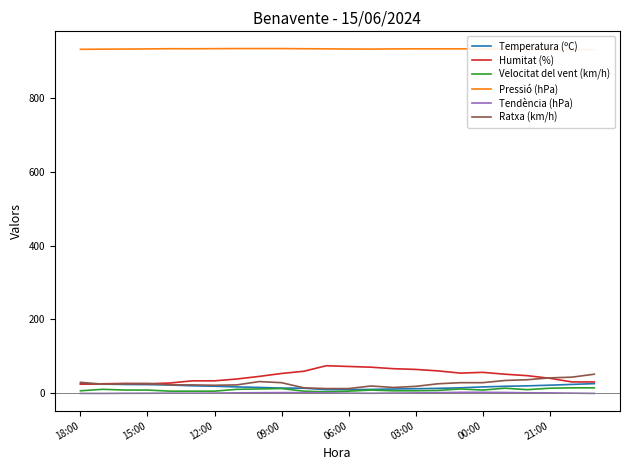

Which has a higher value, 11 or 16?

16